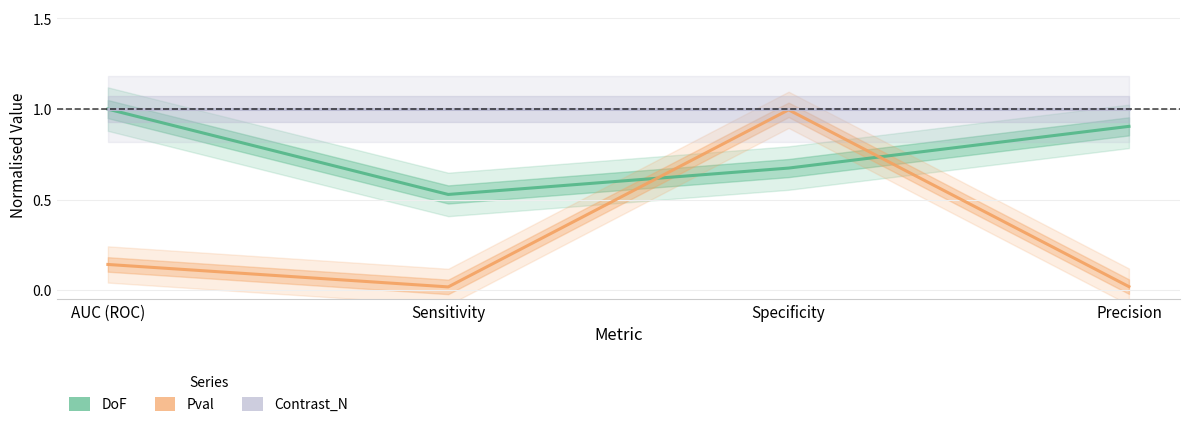

What are all the series names shown in the legend?

DoF, Pval, Contrast_N